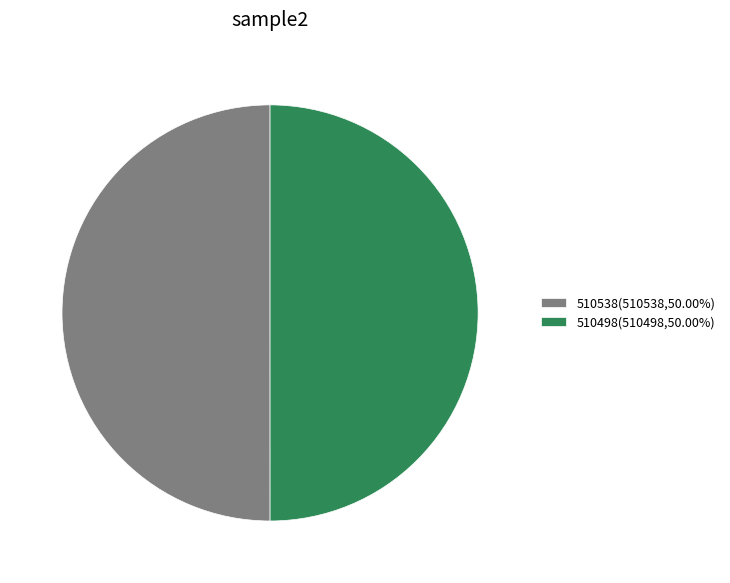

Is the sum of 510538(510538,50.00%) and 510498(510498,50.00%) greater than half?

Yes